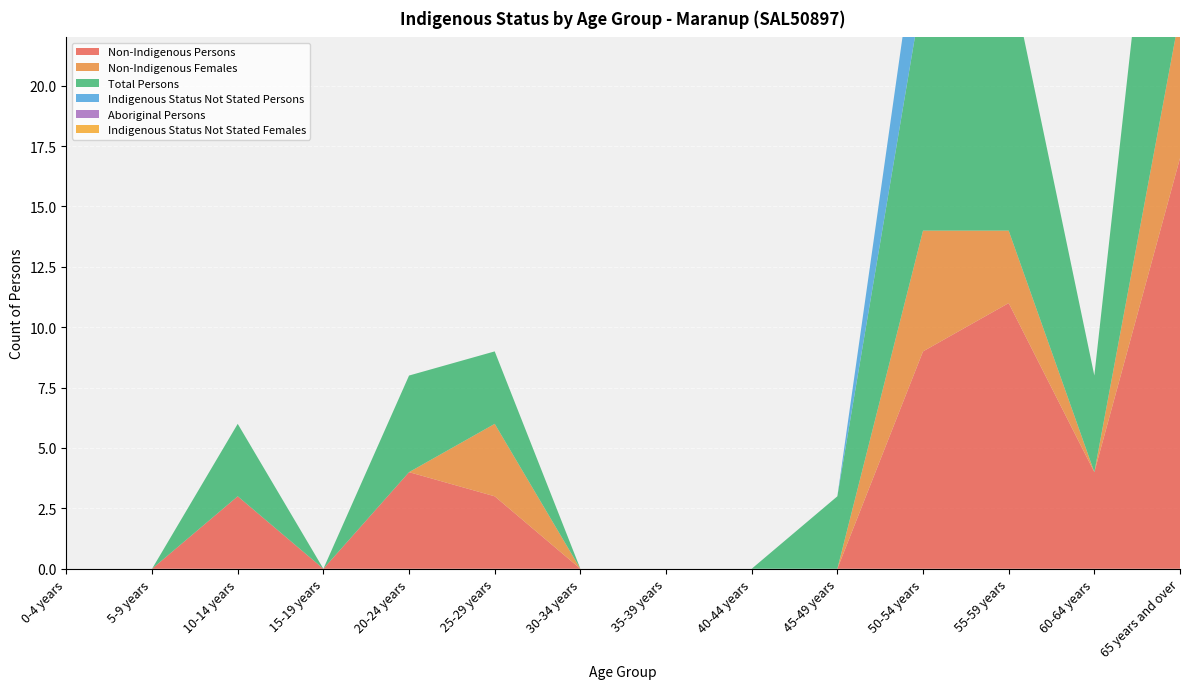

Reading left to right, extract all data points from this chart.

Non-Indigenous Persons: 0-4 years=0	5-9 years=0	10-14 years=3	15-19 years=0	20-24 years=4	25-29 years=3	30-34 years=0	35-39 years=0	40-44 years=0	45-49 years=0	50-54 years=9	55-59 years=11	60-64 years=4	65 years and over=17
Non-Indigenous Females: 0-4 years=0	5-9 years=0	10-14 years=0	15-19 years=0	20-24 years=0	25-29 years=3	30-34 years=0	35-39 years=0	40-44 years=0	45-49 years=0	50-54 years=5	55-59 years=3	60-64 years=0	65 years and over=6
Total Persons: 0-4 years=0	5-9 years=0	10-14 years=3	15-19 years=0	20-24 years=4	25-29 years=3	30-34 years=0	35-39 years=0	40-44 years=0	45-49 years=3	50-54 years=10	55-59 years=11	60-64 years=4	65 years and over=17
Indigenous Status Not Stated Persons: 0-4 years=0	5-9 years=0	10-14 years=0	15-19 years=0	20-24 years=0	25-29 years=0	30-34 years=0	35-39 years=0	40-44 years=0	45-49 years=0	50-54 years=4	55-59 years=0	60-64 years=0	65 years and over=0
Aboriginal Persons: 0-4 years=0	5-9 years=0	10-14 years=0	15-19 years=0	20-24 years=0	25-29 years=0	30-34 years=0	35-39 years=0	40-44 years=0	45-49 years=0	50-54 years=0	55-59 years=0	60-64 years=0	65 years and over=0
Indigenous Status Not Stated Females: 0-4 years=0	5-9 years=0	10-14 years=0	15-19 years=0	20-24 years=0	25-29 years=0	30-34 years=0	35-39 years=0	40-44 years=0	45-49 years=0	50-54 years=0	55-59 years=0	60-64 years=0	65 years and over=0